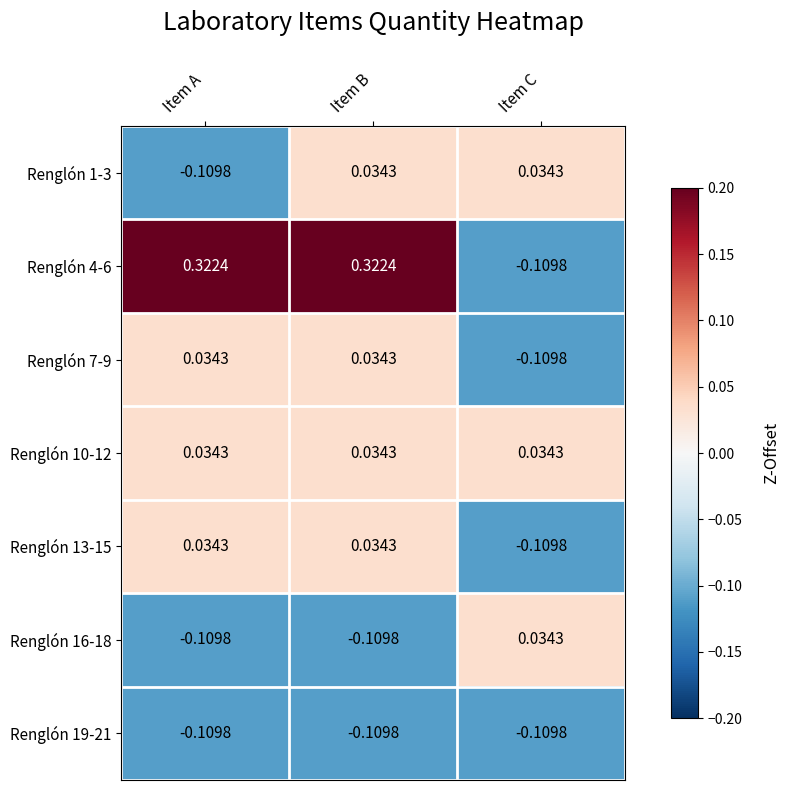

How many data points does each series have?

3